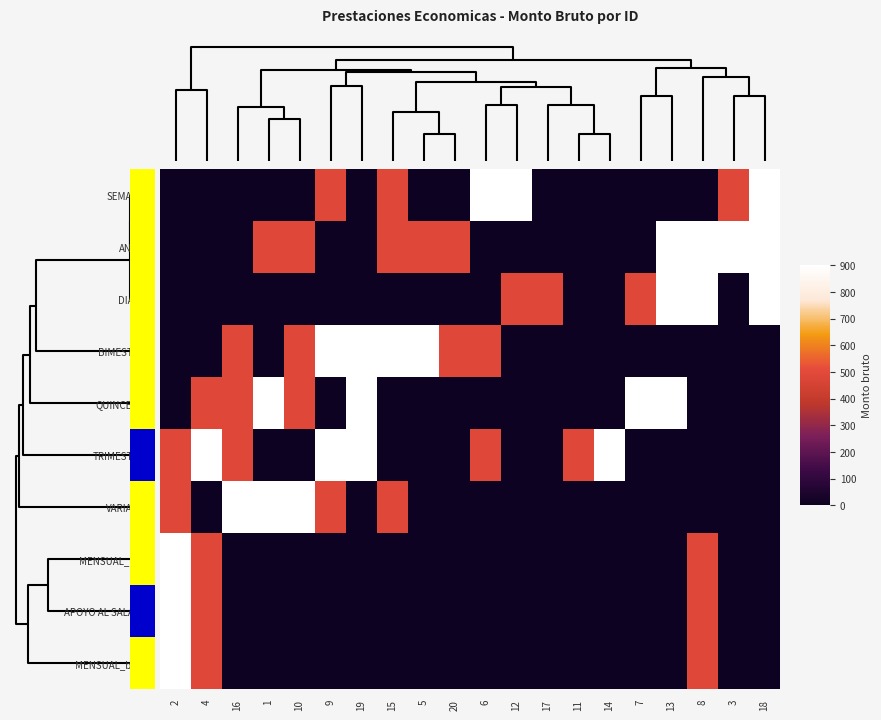

Between 16 and 2, which is larger?

16